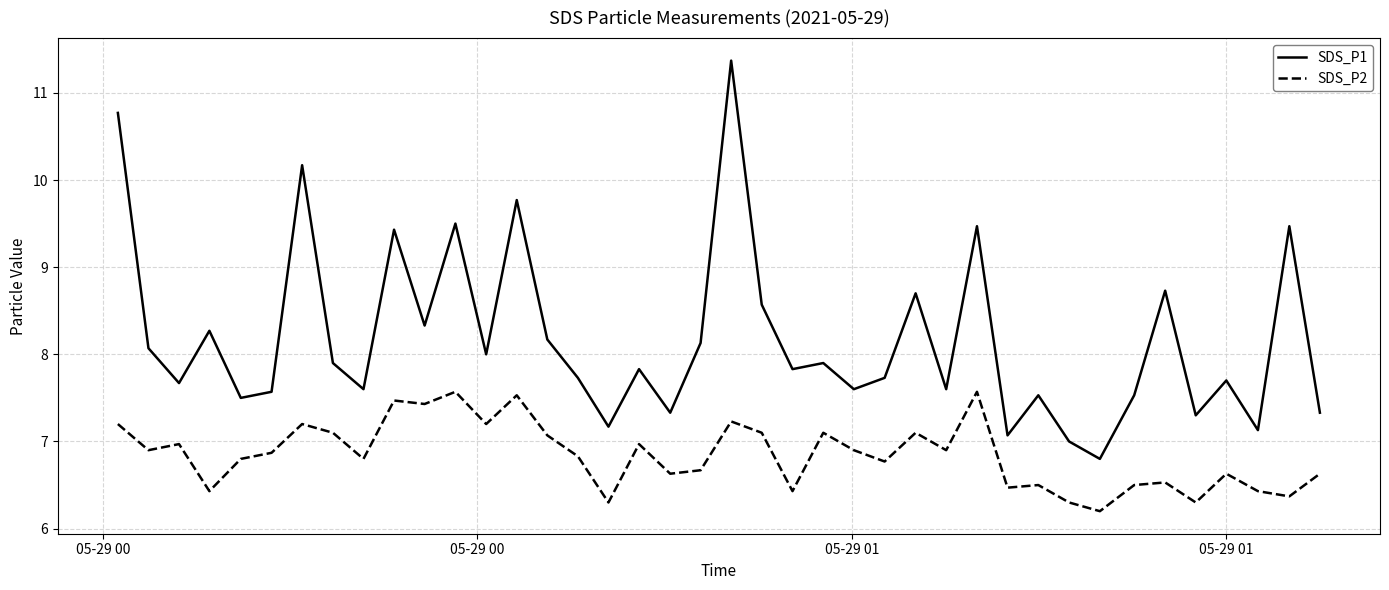

Which series has the largest total across all categories?

SDS_P1